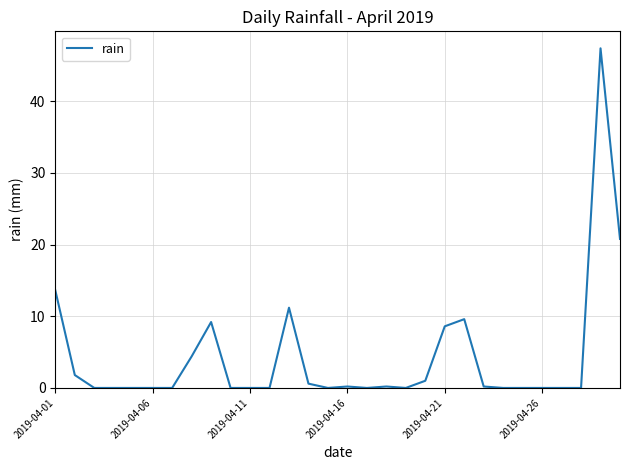

What is the average value?

4.3